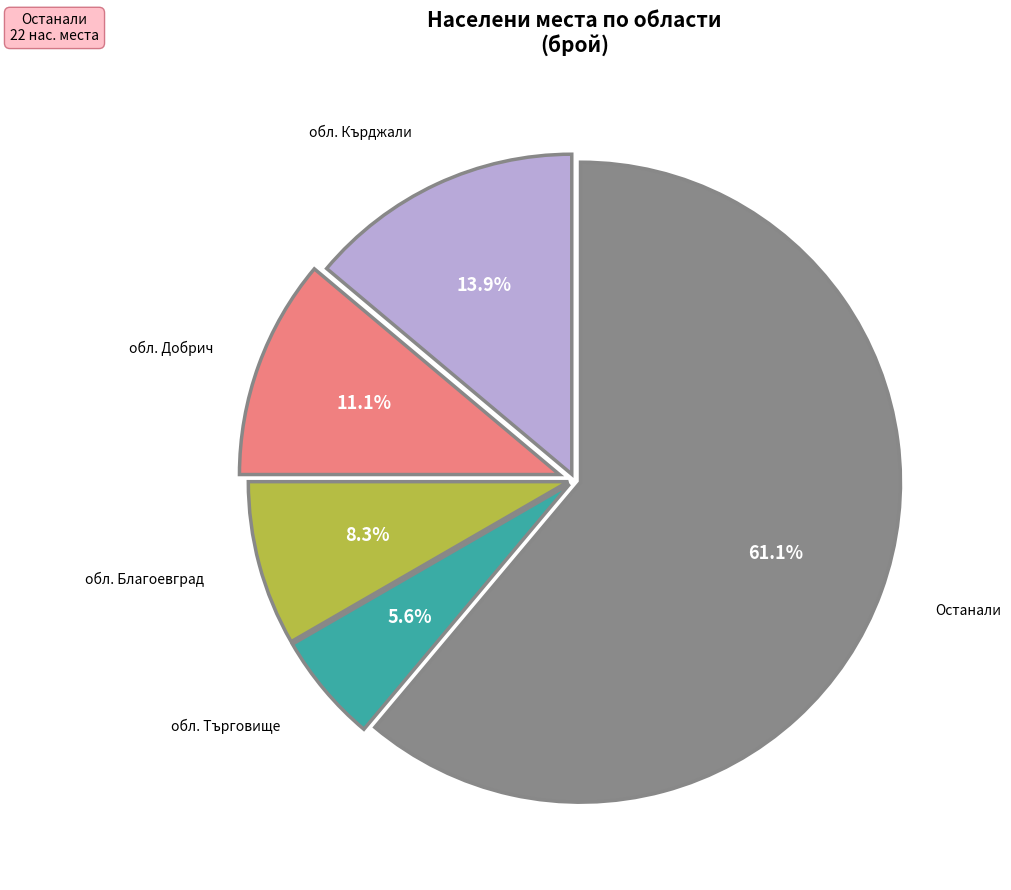

Rank the categories by value from highest to lowest.

Останали, обл. Кърджали, обл. Добрич, обл. Благоевград, обл. Търговище